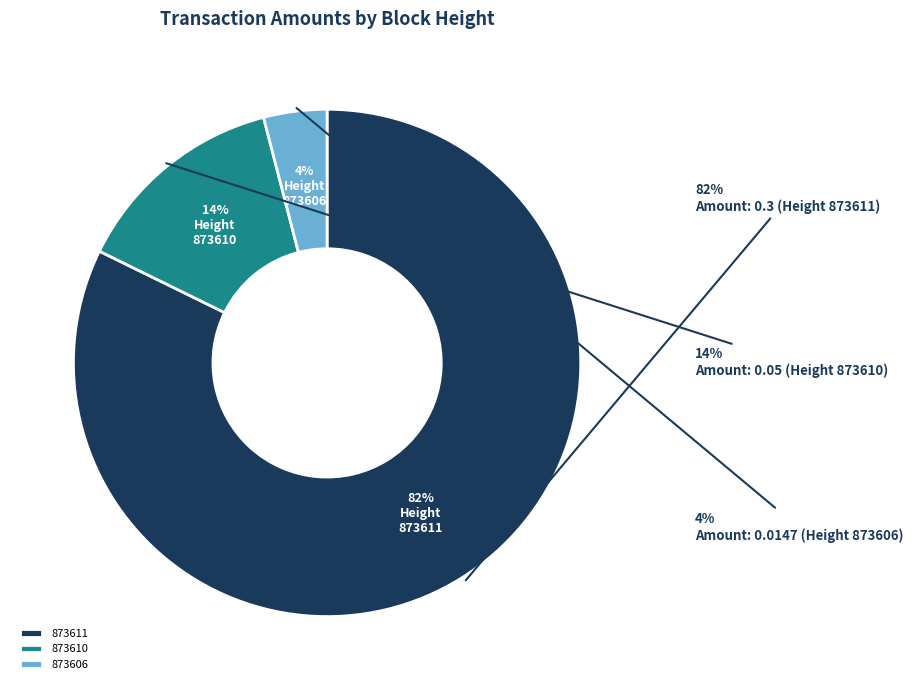

Which category has the smallest portion of the pie?

873606